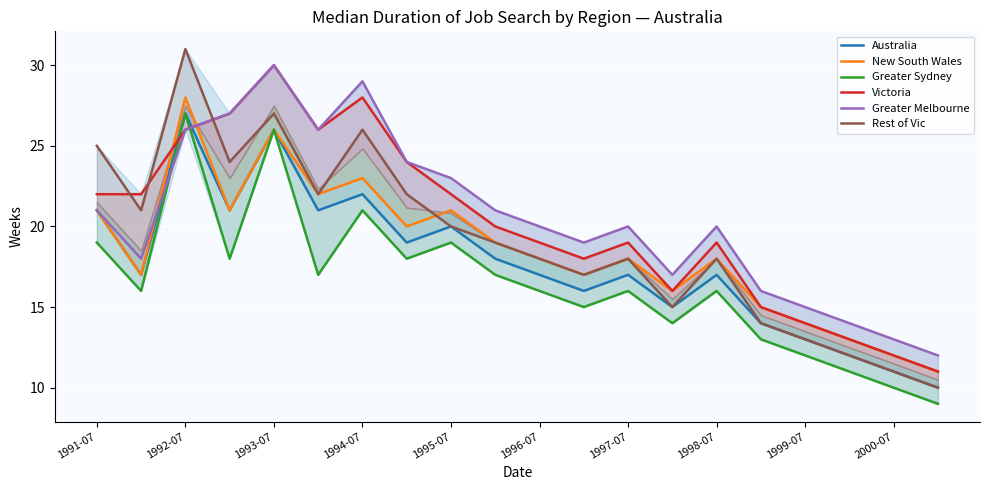

What is the difference between the maximum and minimum values in the Greater Melbourne series?

18